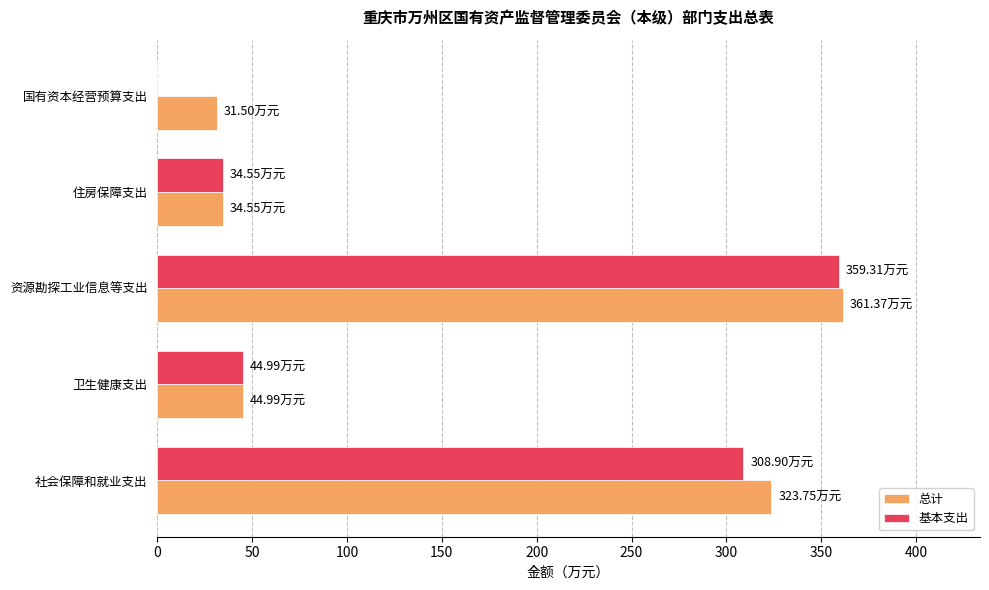

Between 社会保障和就业支出 and 卫生健康支出, which series saw the biggest shift?

总计